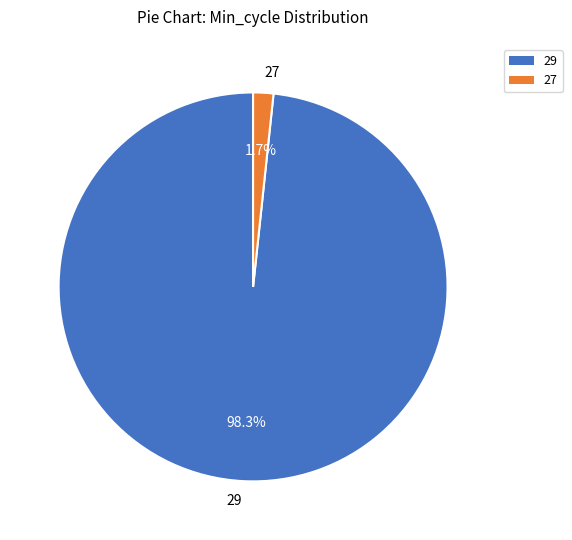

Rank the categories by value from lowest to highest.

27, 29